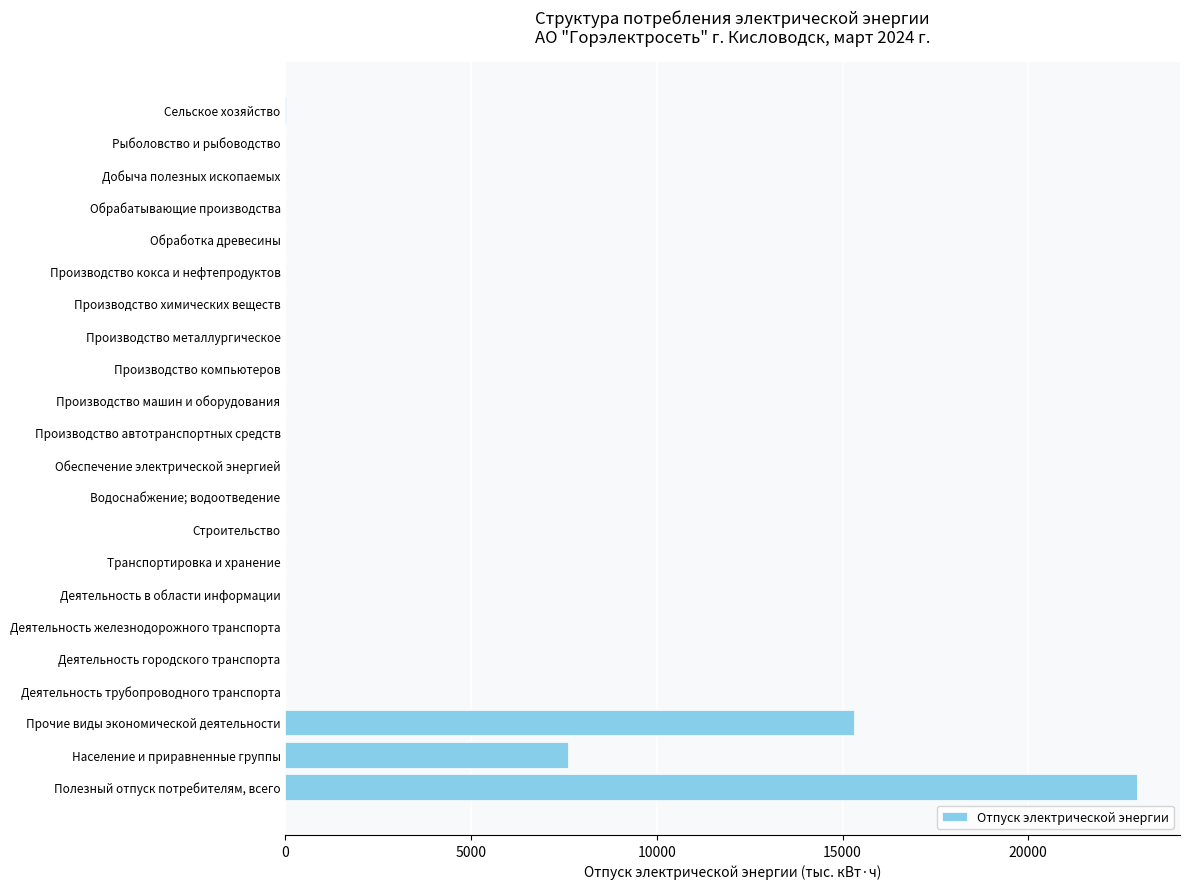

How many series are shown in this chart?

1